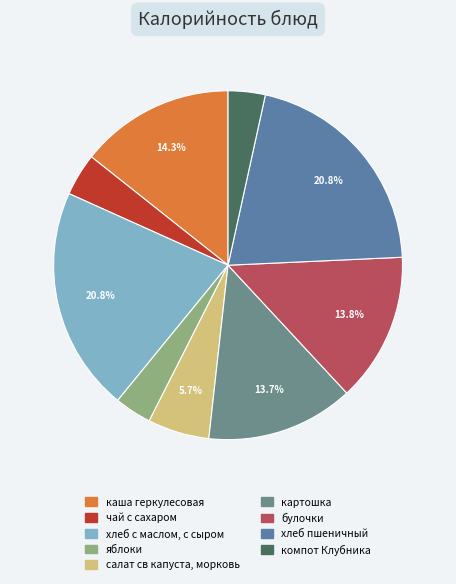

What is the change in value from каша геркулесовая to хлеб пшеничный?

+89.0